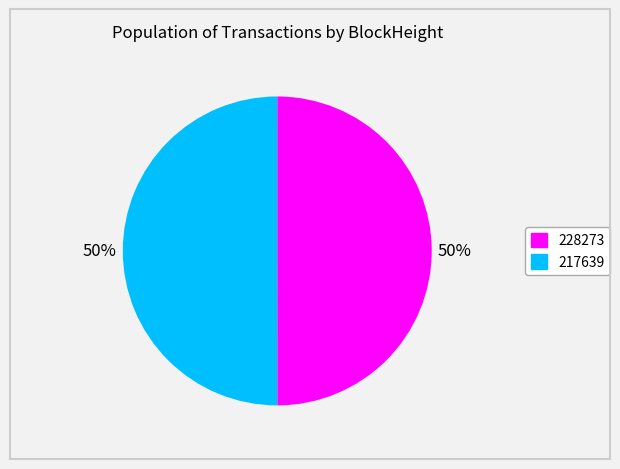

To the nearest percent, what is the combined percentage of 228273 and 217639?

100%